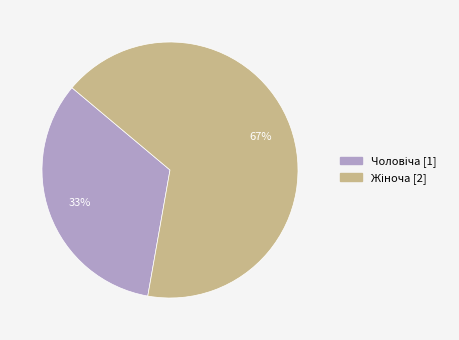

To the nearest percent, what is the average slice percentage?

50%